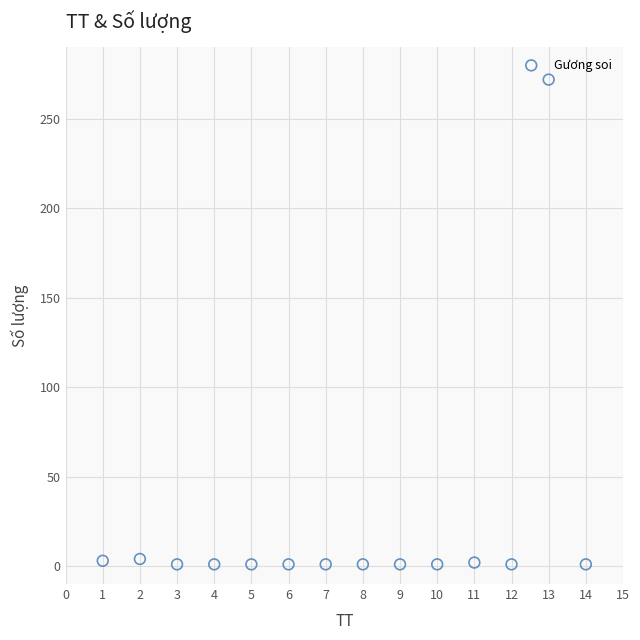

What is the range of X values (max minus min)?

13